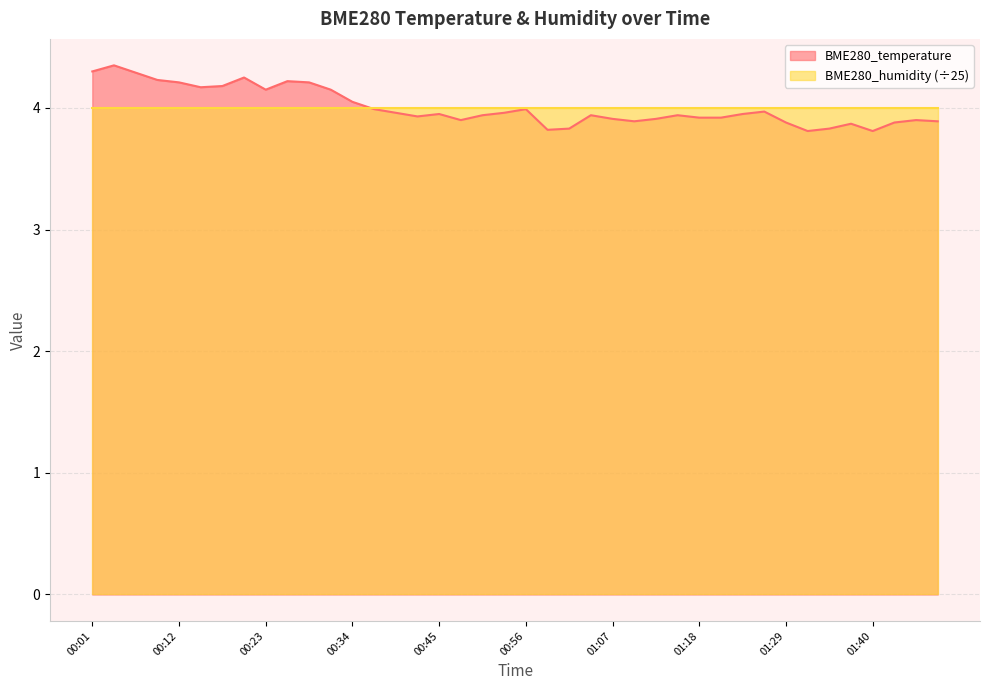

Reading left to right, extract all data points from this chart.

4.3	4.3	4.3	4.2	4.2	4.2	4.2	4.2	4.2	4.2	4.2	4.2	4.0	4.0	4.0	3.9	4.0	3.9	3.9	4.0	4.0	3.8	3.8	3.9	3.9	3.9	3.9	3.9	3.9	3.9	4.0	4.0	3.9	3.8	3.8	3.9	3.8	3.9	3.9	3.9